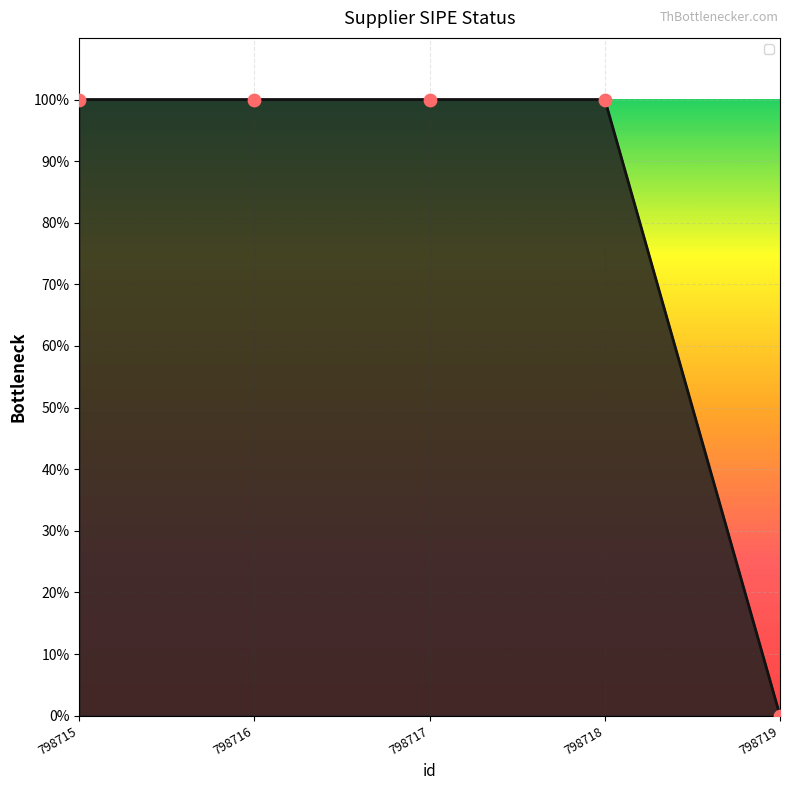

What is the ratio of the value at 798715 to the value at 798718?

1.0